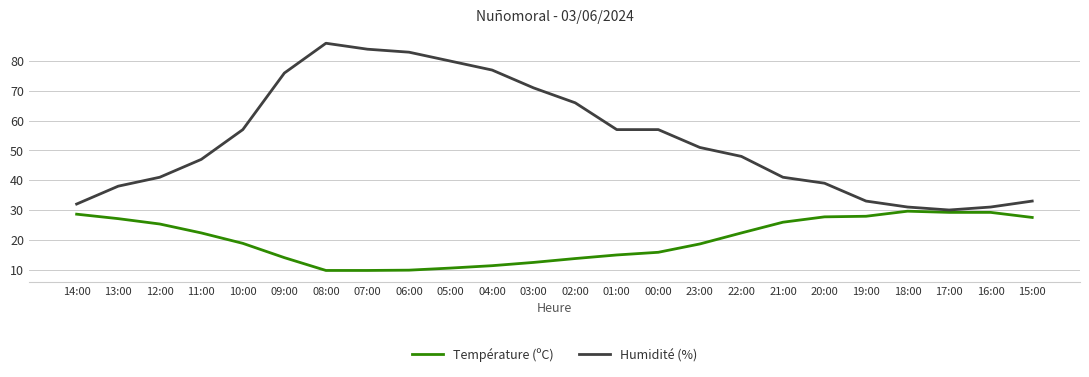

Which series changed the most between 05:00 and 23:00?

Humidité (%)